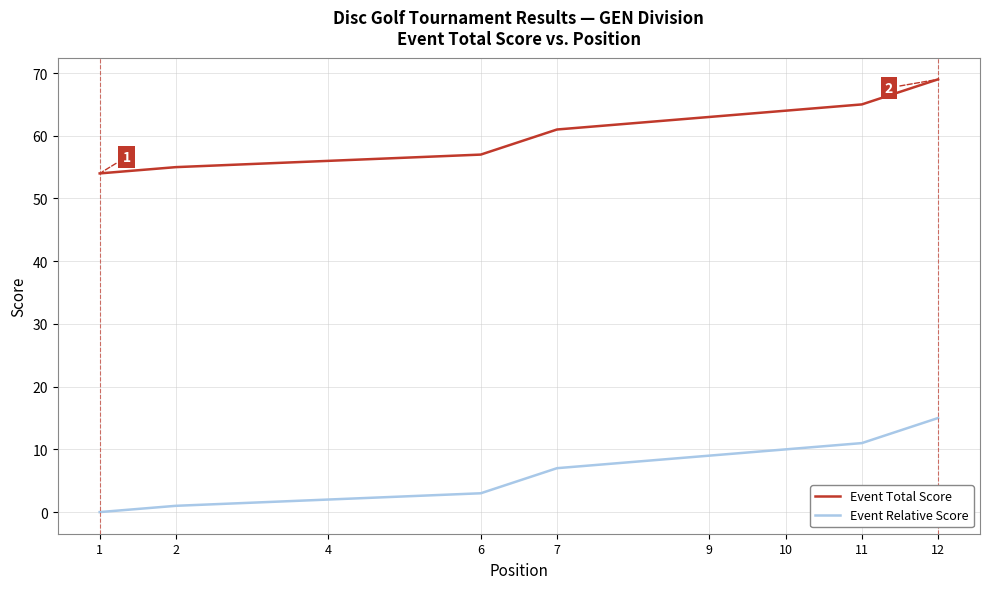

Which series has the largest total across all categories?

Event Total Score